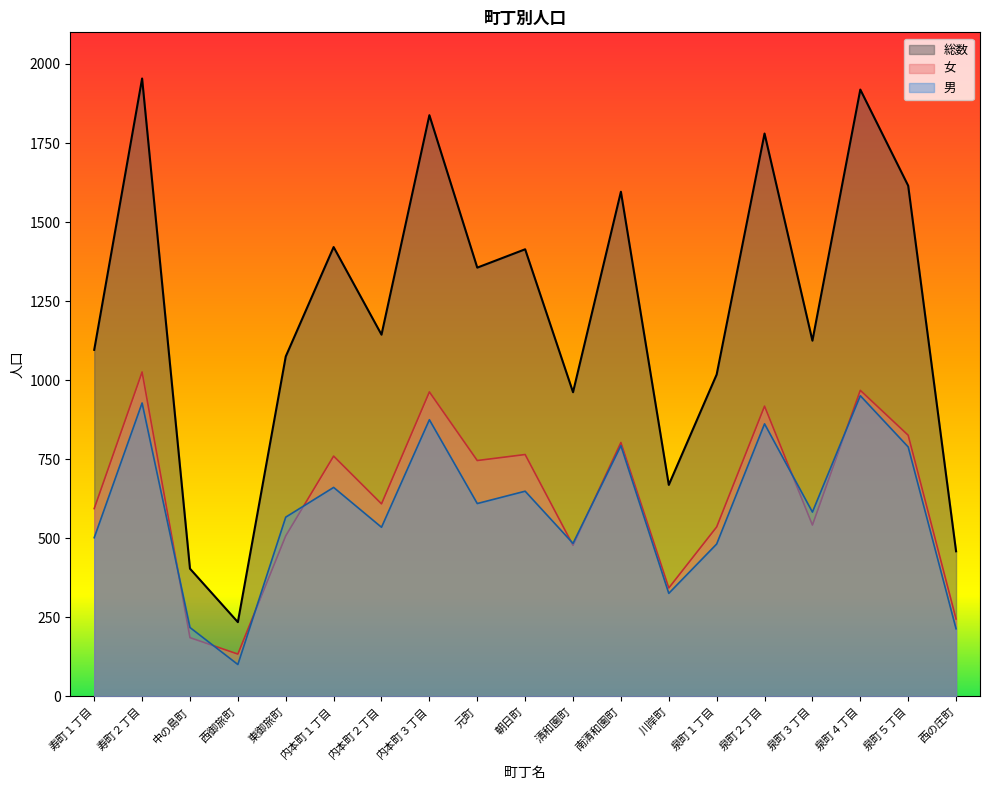

What position from the right is 泉町４丁目?

3